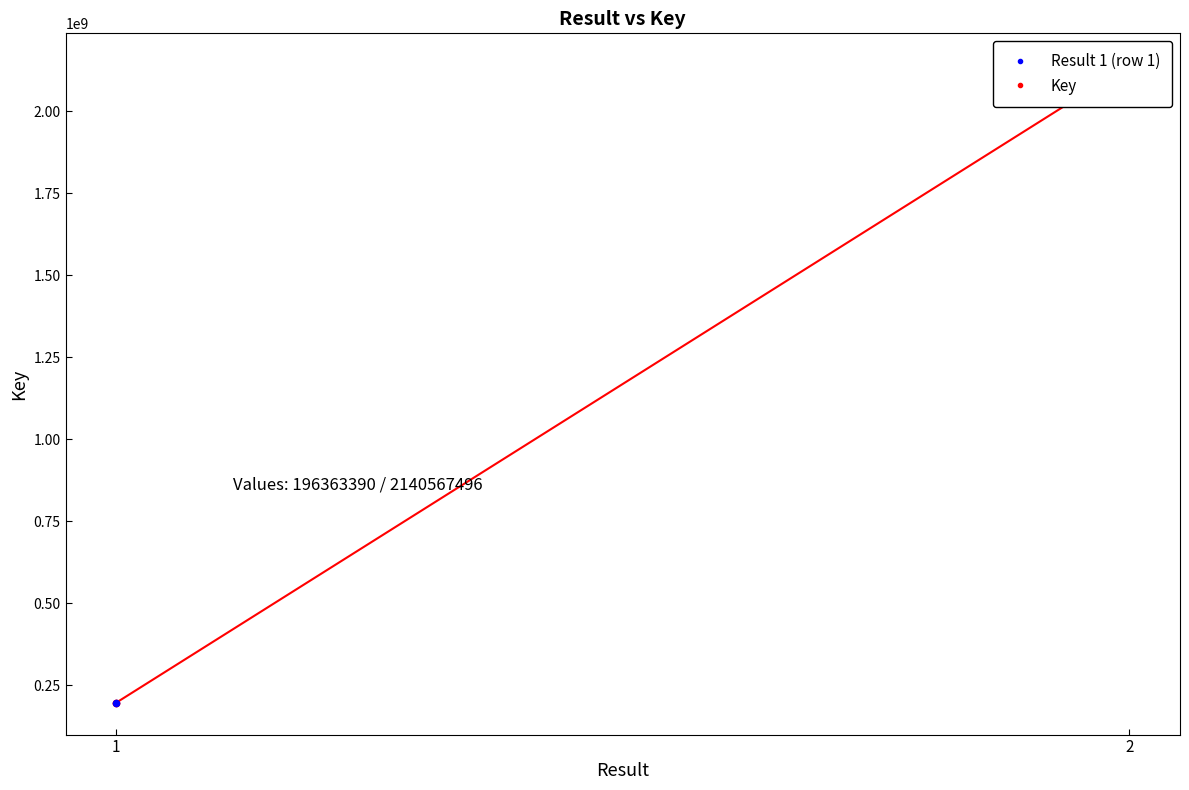

Approximately how many times larger is the value at 2 compared to 1?

10.9